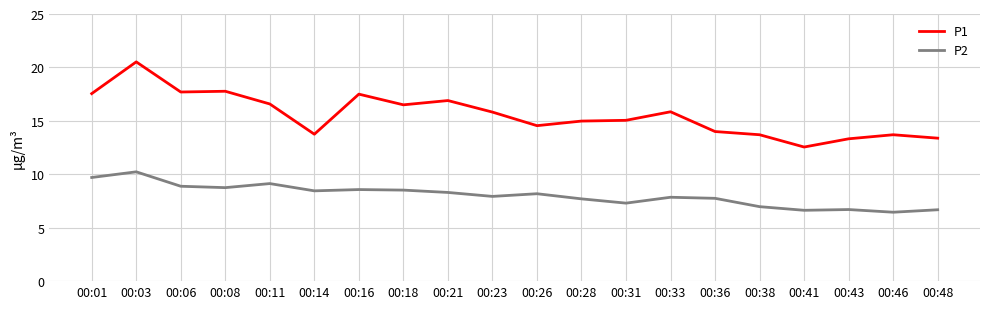

Which category has the lowest value in the P1 series?

00:41